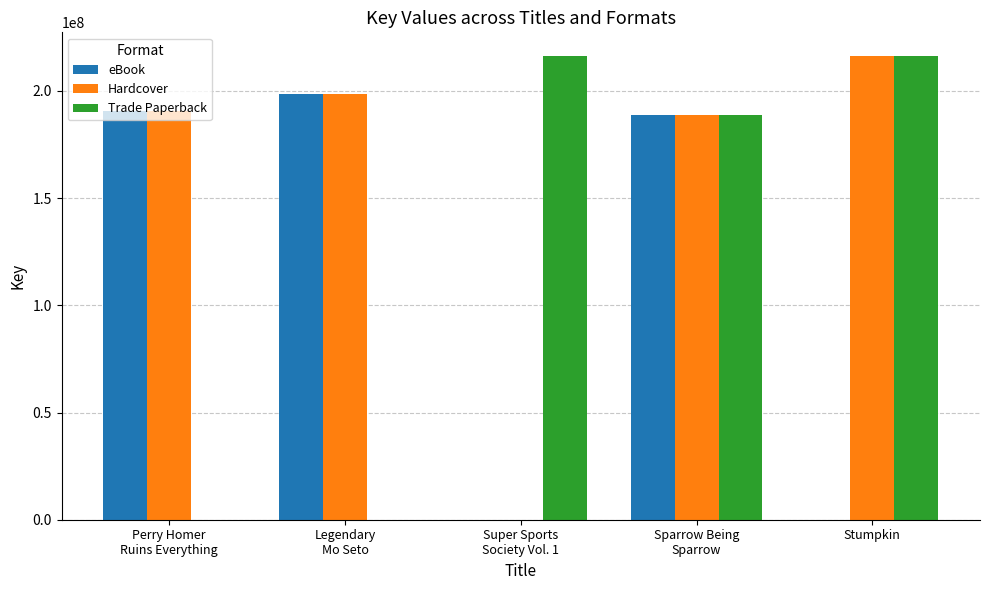

What is the total value across all series at Stumpkin?

432377240